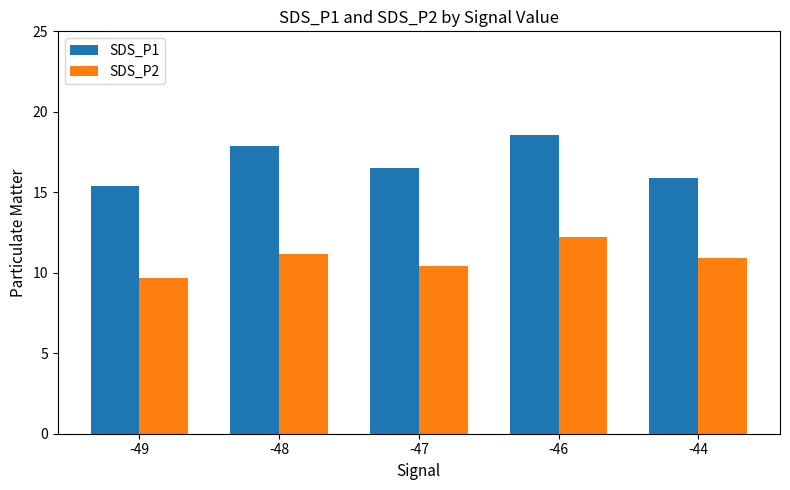

The value of SDS_P1 at -46 is 30.9. True or false?

False